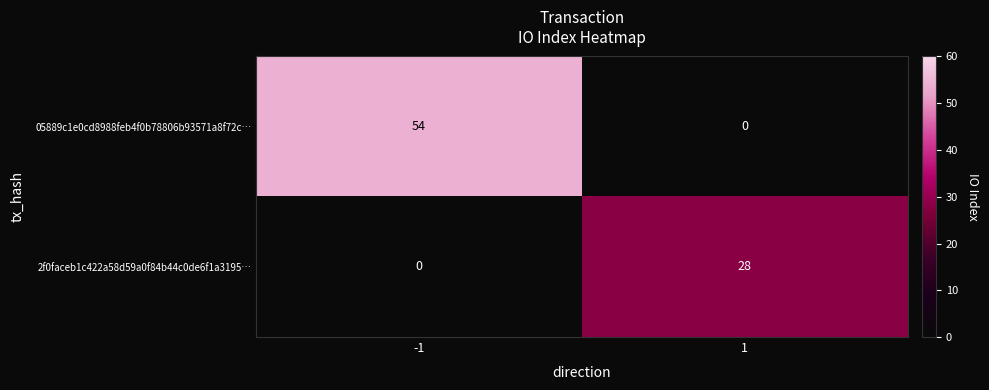

Which series has the largest range (max minus min)?

05889c1e0cd8988feb4f0b78806b93571a8f72c…